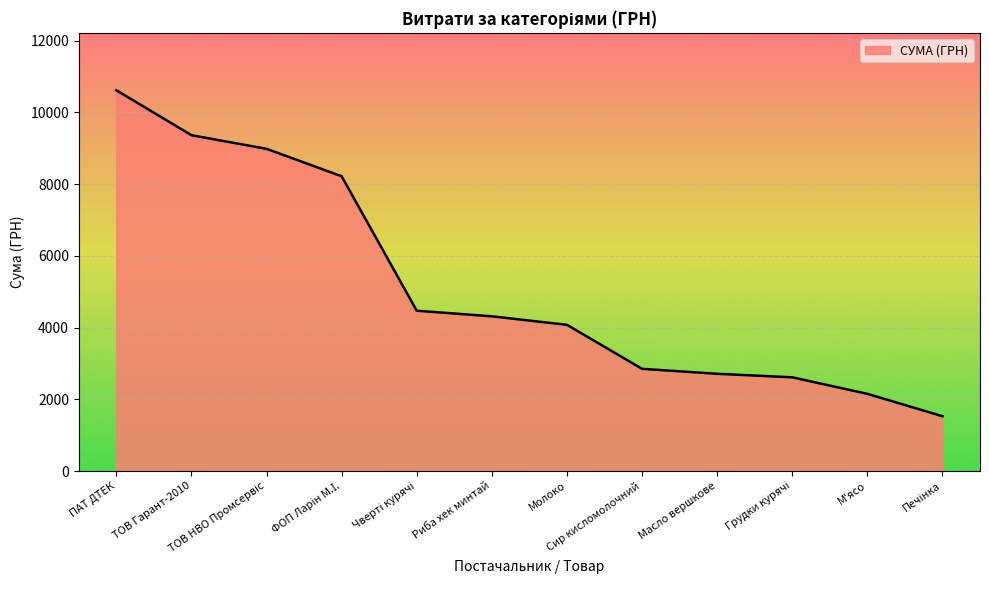

What is the smallest value displayed?

1529.3